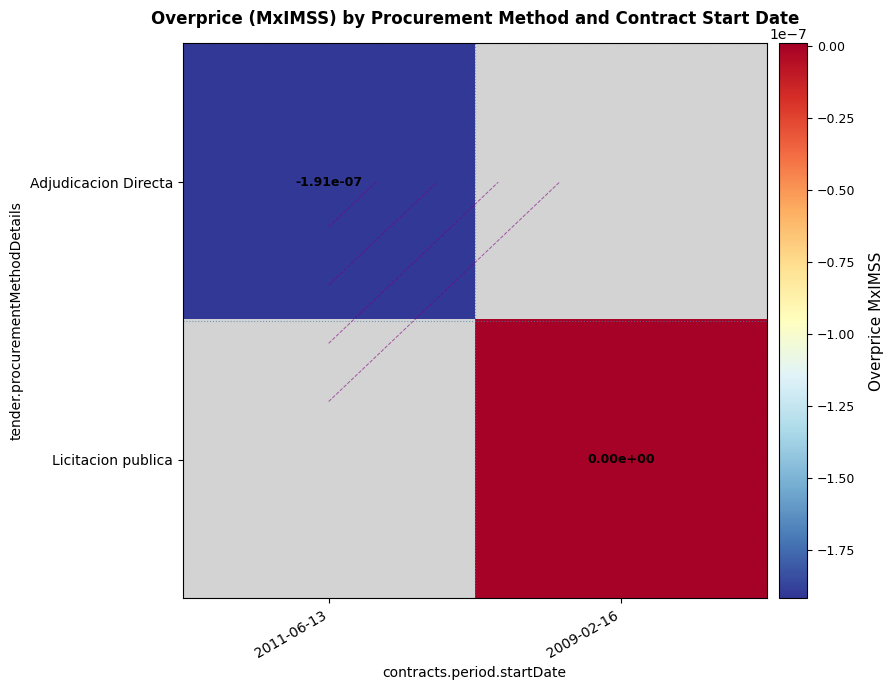

Is it true that Licitacion publica equals 0.0 at 2009-02-16?

True